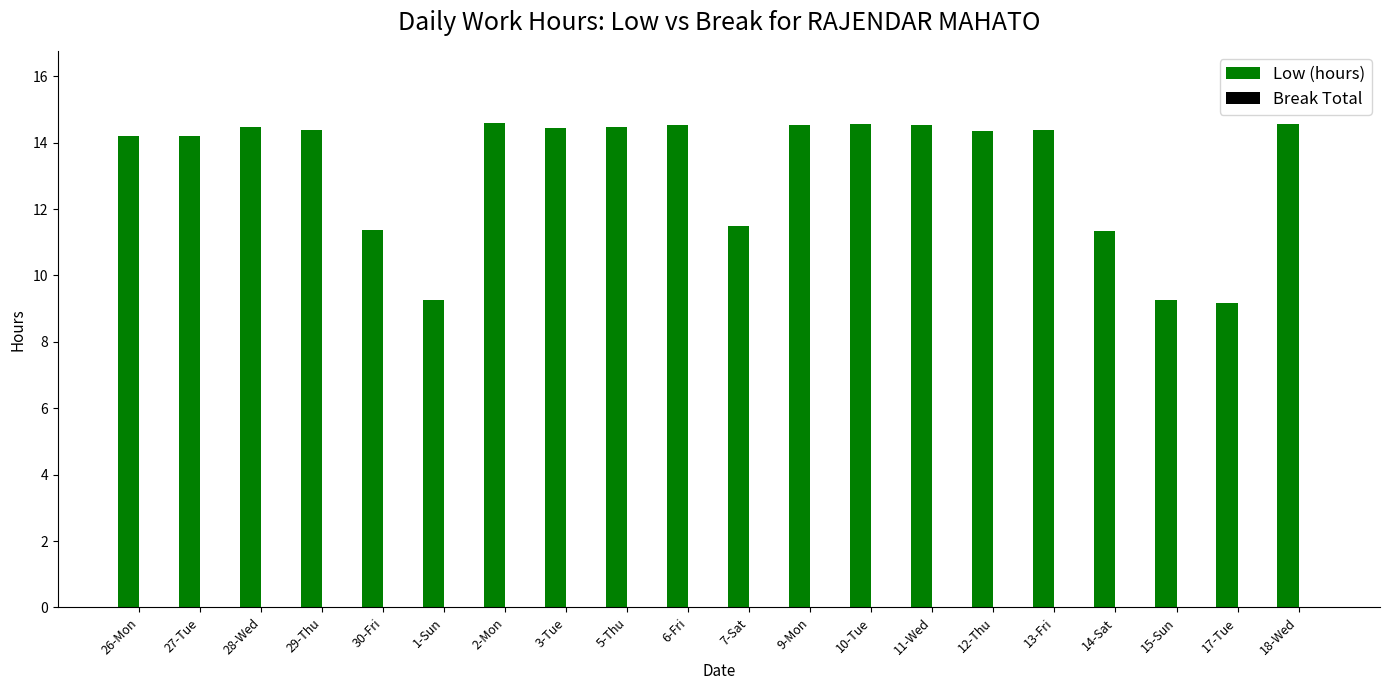

What is the ratio of the value at 1-Sun to the value at 9-Mon?

0.6